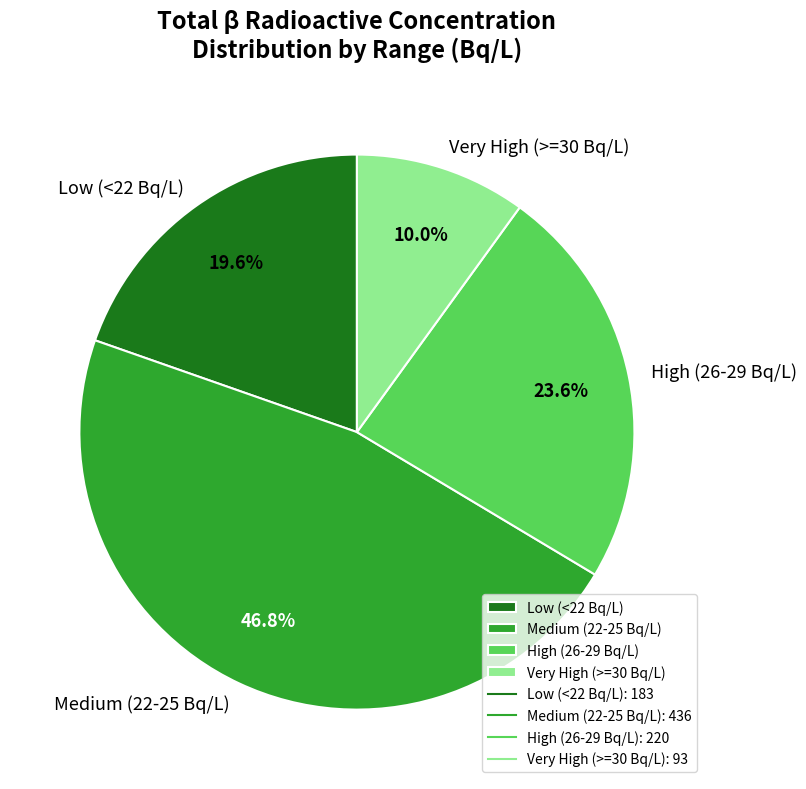

What is the ratio of the value at Low (<22 Bq/L) to the value at Very High (>=30 Bq/L)?

2.0